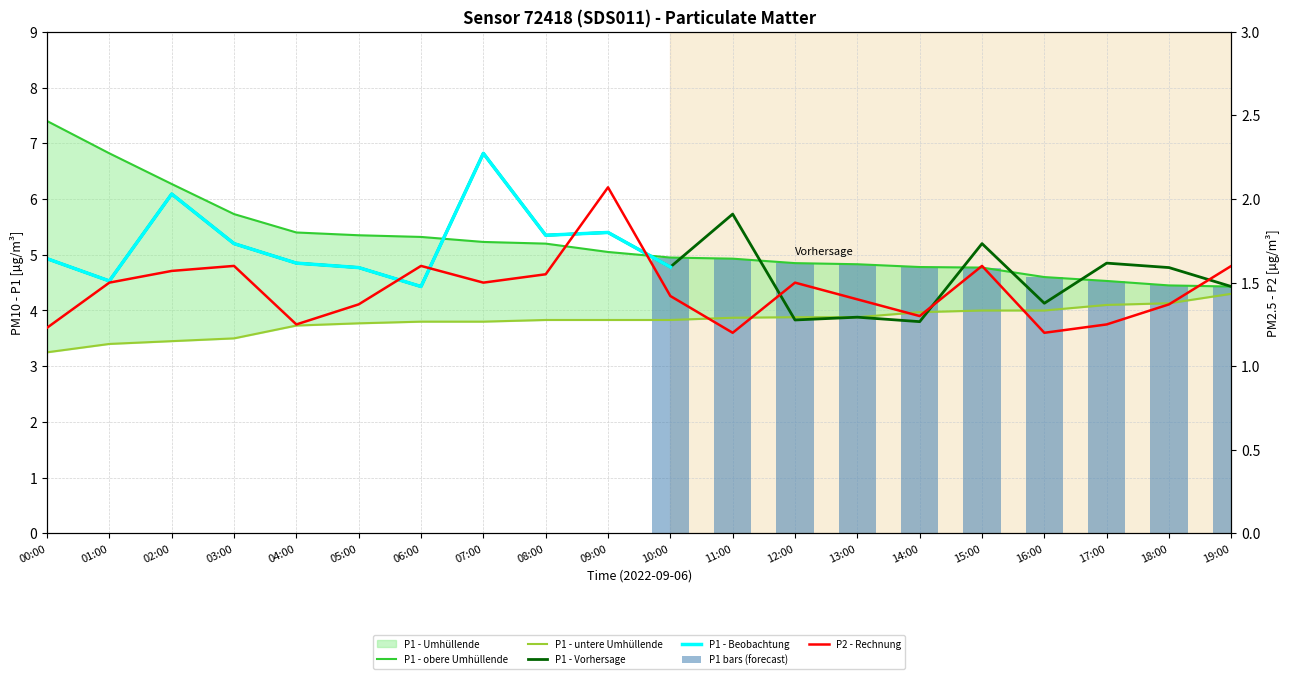

What is the difference between the P1 values at 09:00 and 04:00?

0.6